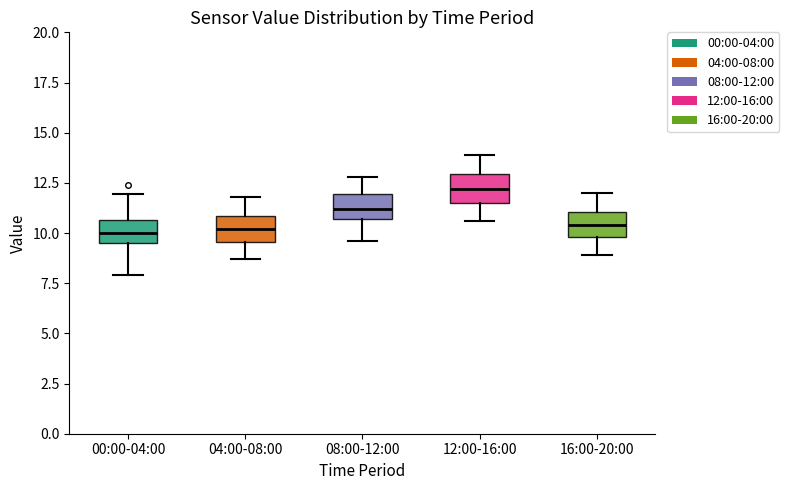

Where is the upper edge of the box for 04:00-08:00 on the y-axis? The values are not printed on the chart, so give them approximately, as read against the axis.

11.0